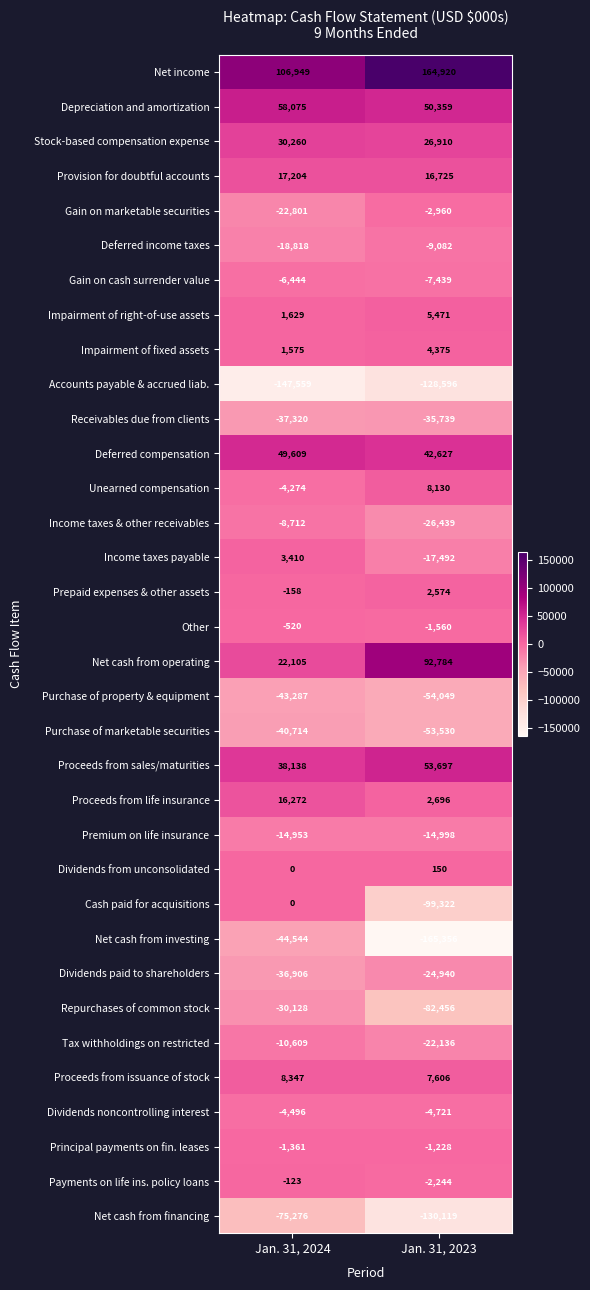

How many values in the Gain on marketable securities series are below -2960?

1